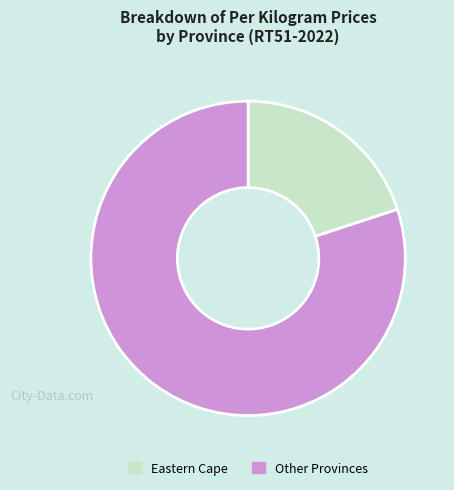

Which slice is the largest?

Other Provinces